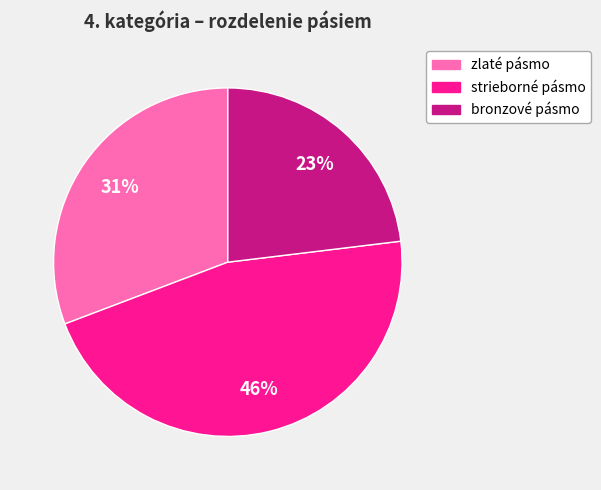

To the nearest percent, what portion does zlaté pásmo represent?

31%